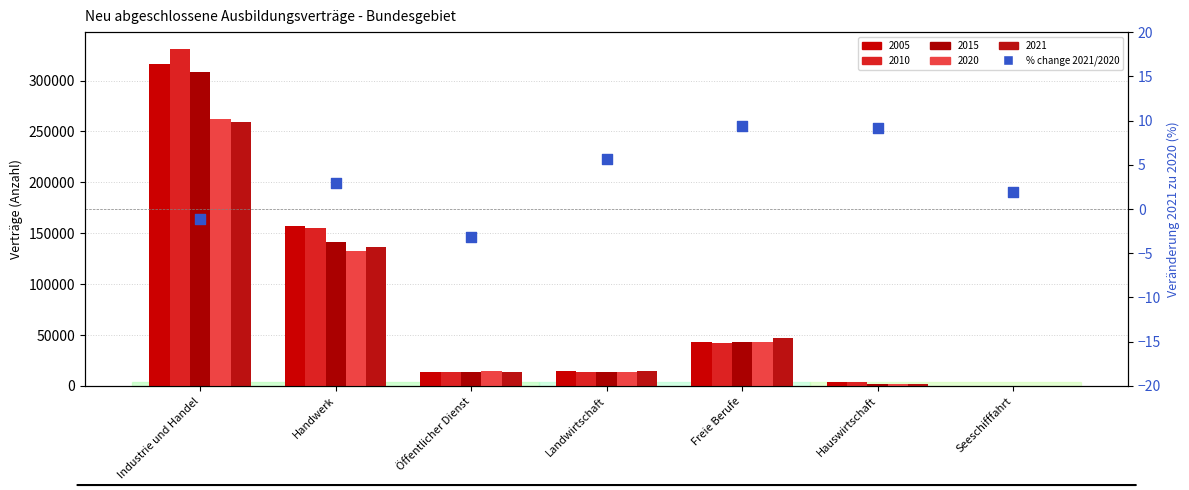

Between Hauswirtschaft and Freie Berufe, which is larger?

Freie Berufe